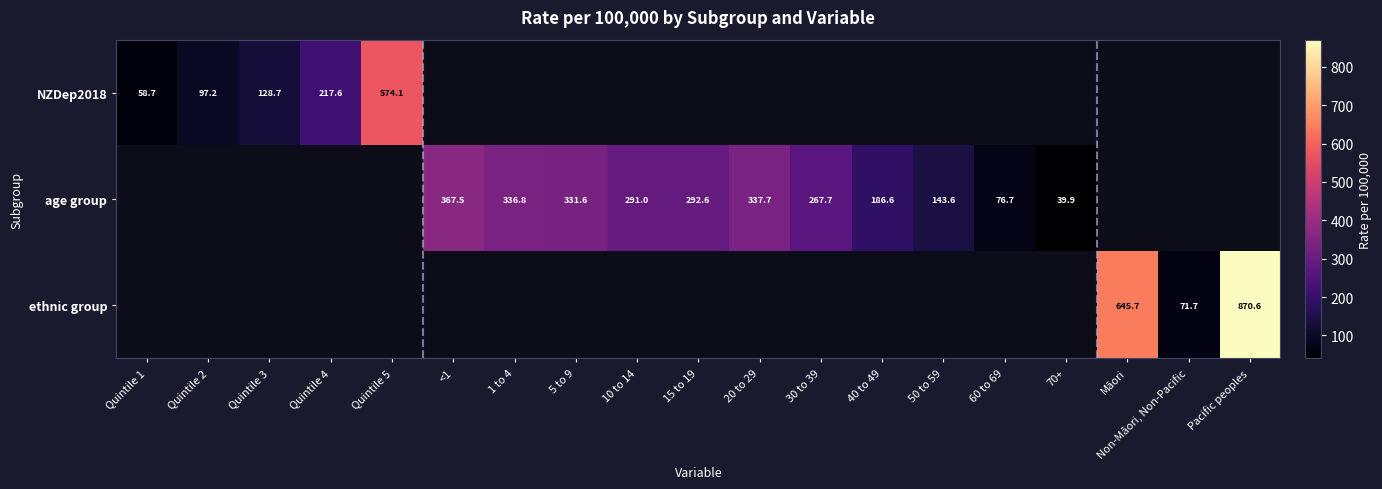

True or false: age group has a value of 51.8 at 60 to 69.

False